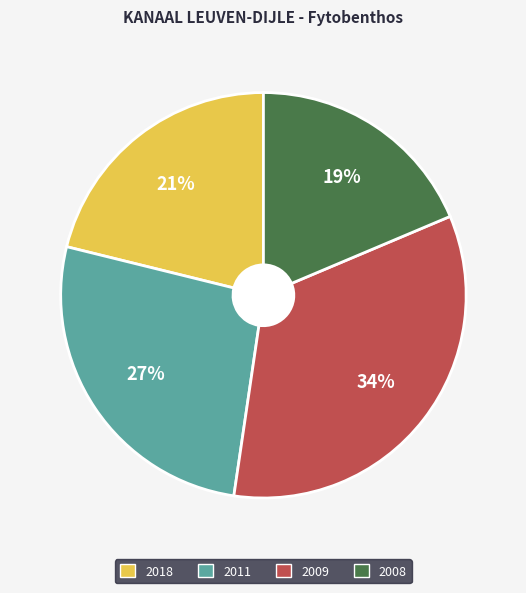

To the nearest percent, what is the combined percentage of 2011 and 2018?

48%